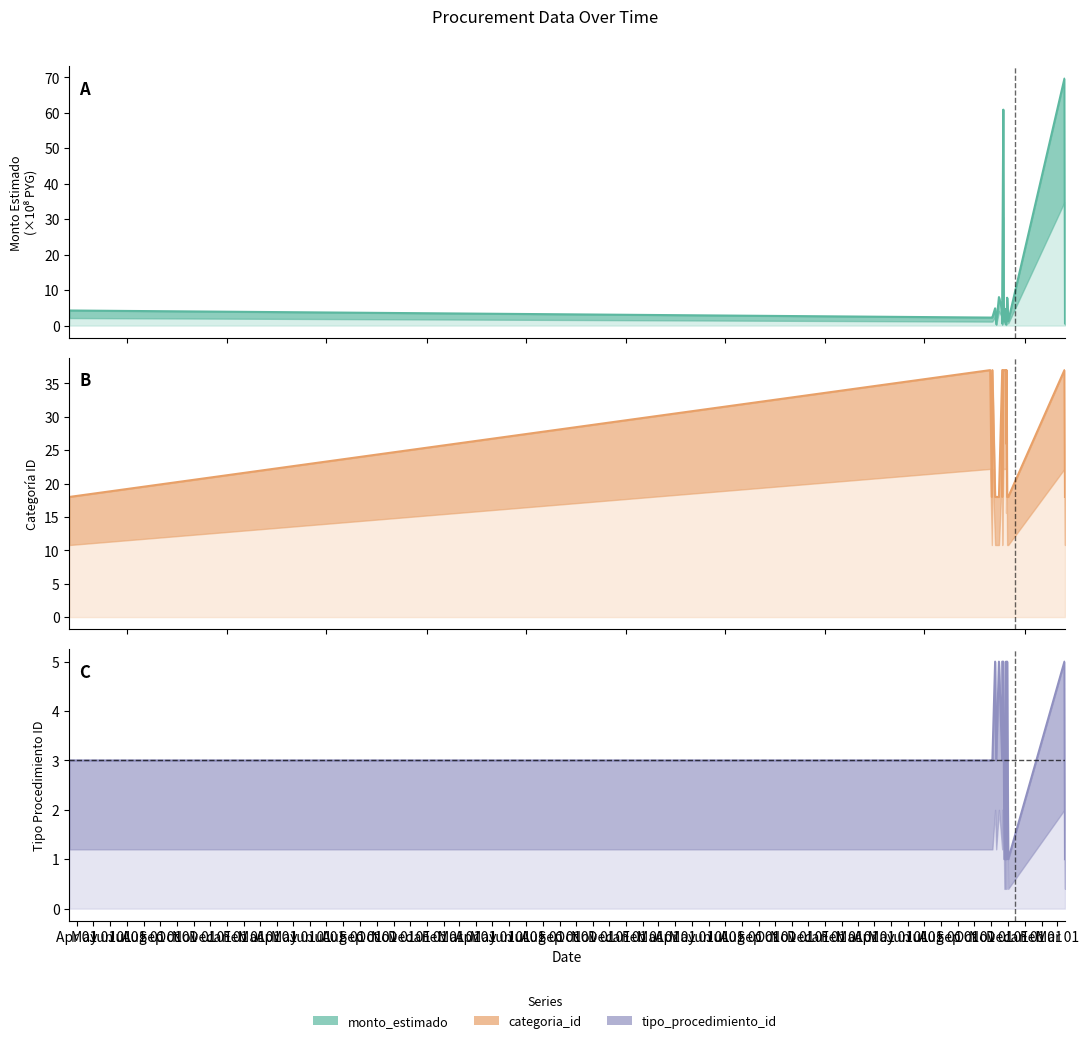

At Jul 01, list the series in order from largest to smallest.

categoria_id, tipo_procedimiento_id, monto_estimado